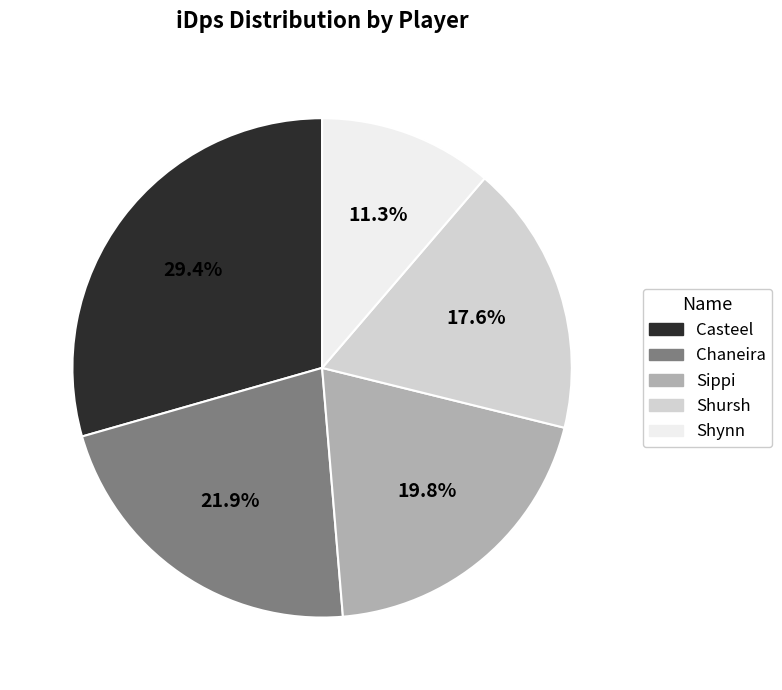

What portion of the pie excludes Shynn?

88.7%